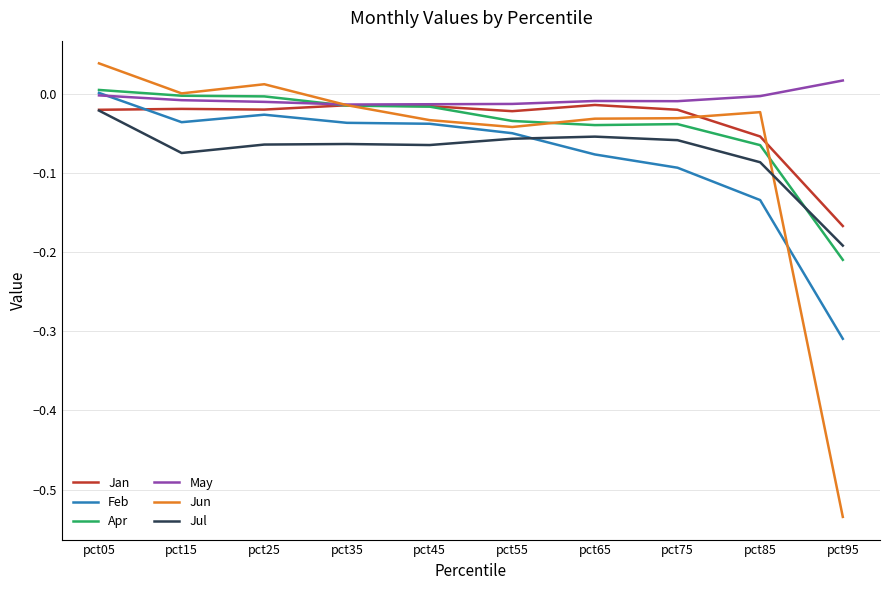

True or false: Jun has more than 0 interior local peaks.

True